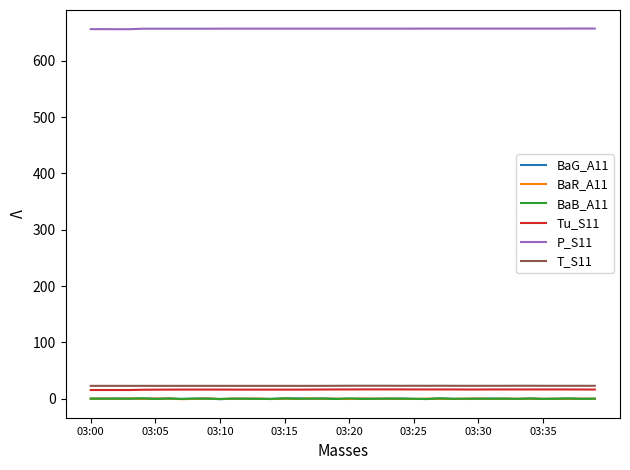

What are all the series names shown in the legend?

BaG_A11, BaR_A11, BaB_A11, Tu_S11, P_S11, T_S11